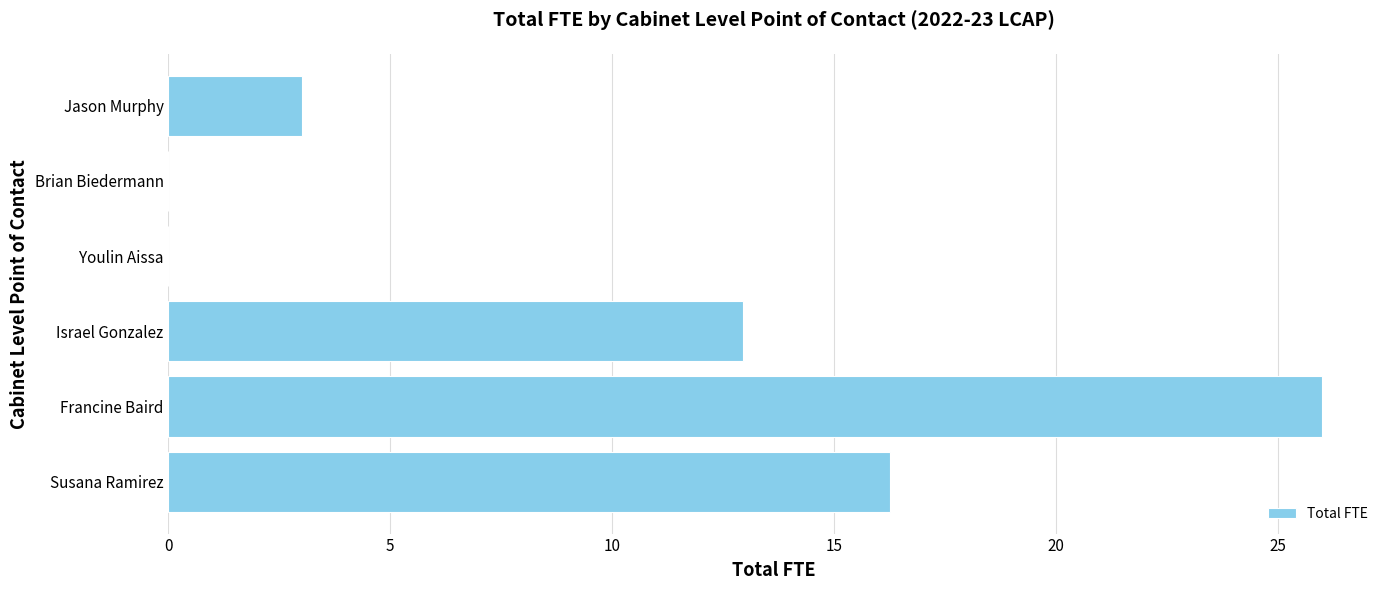

Which has a higher value, Susana Ramirez or Youlin Aissa?

Susana Ramirez